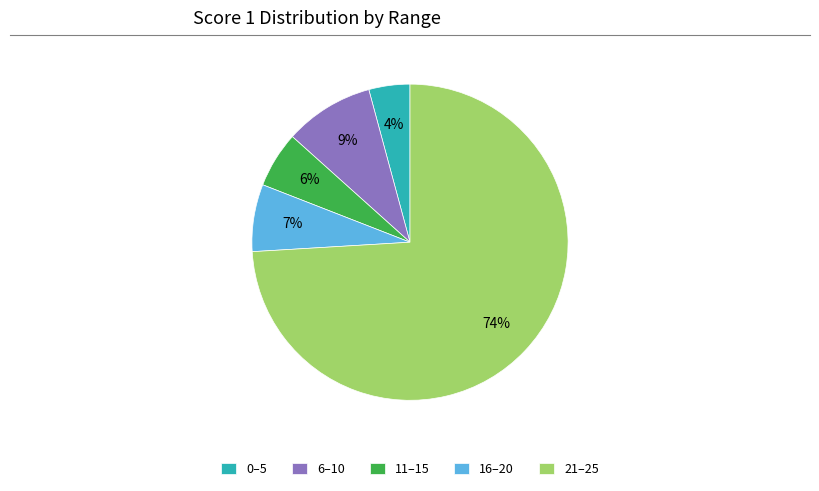

Which category has the smallest portion of the pie?

0–5